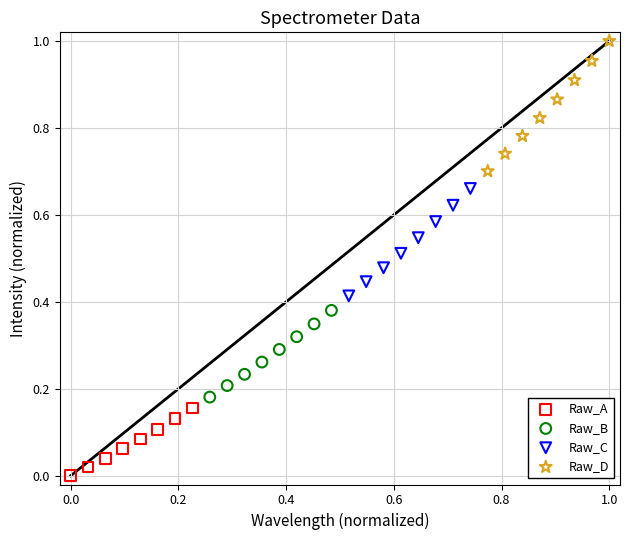

Which series reaches the minimum Y coordinate?

Raw_A